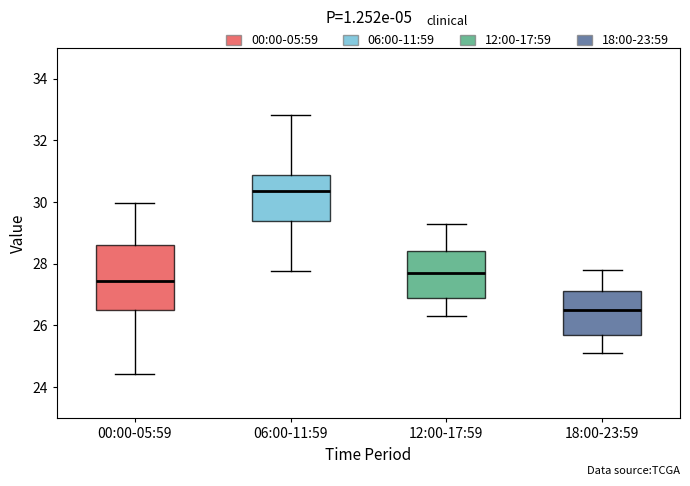

Where is the upper edge of the box for 00:00-05:59 on the y-axis? The values are not printed on the chart, so give them approximately, as read against the axis.

28.6